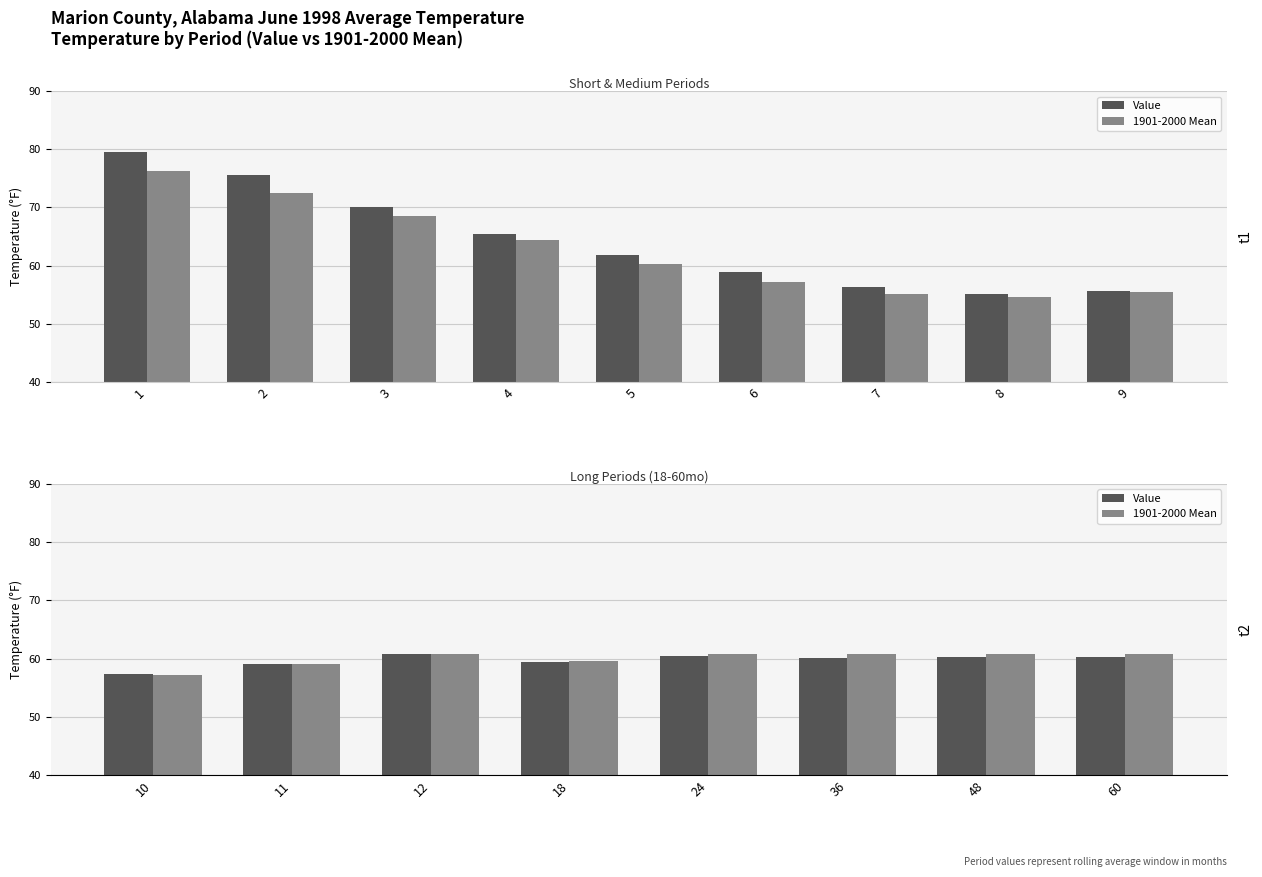

What is the value of the Value bar at the 3rd from the left?

60.8